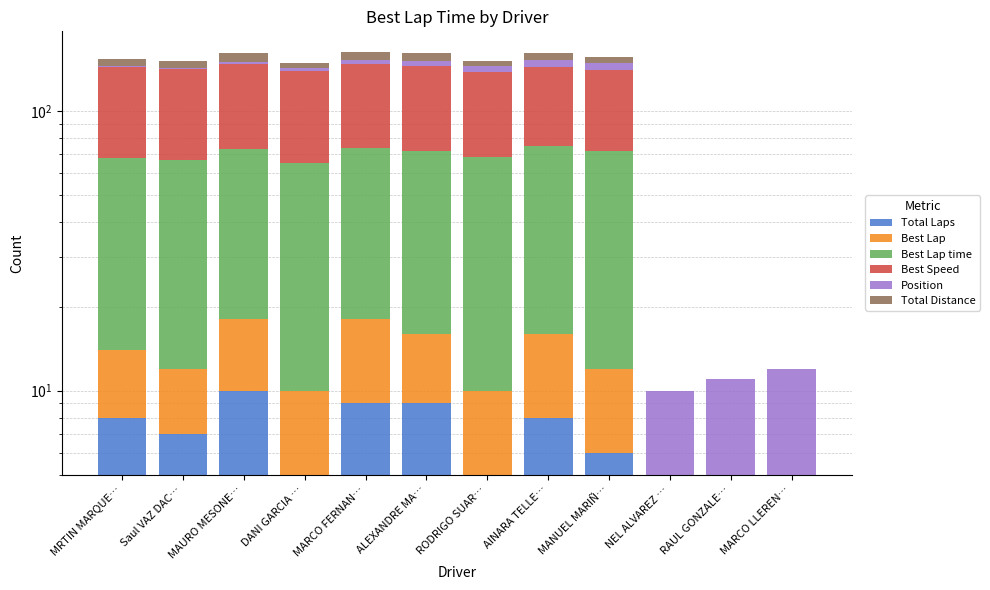

At which label does Best Speed reach its peak?

MRTIN MARQUE…